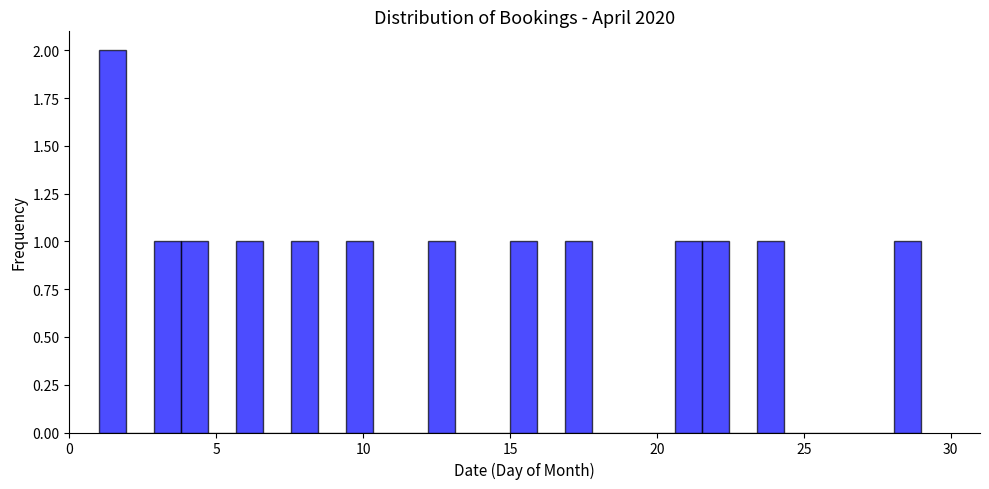

Around what value on the x-axis is the tallest bar? Give the approximate position of its centre, as read against the axis.

1.5